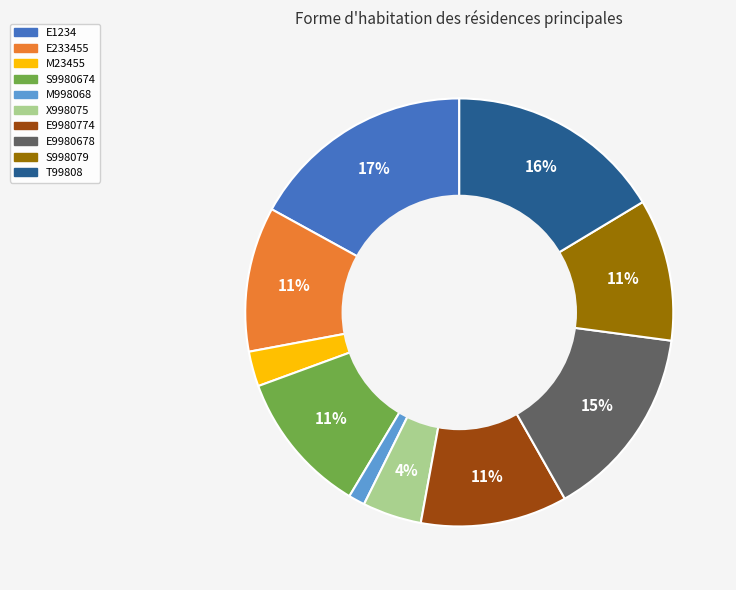

Which has a higher value, X998075 or M23455?

X998075